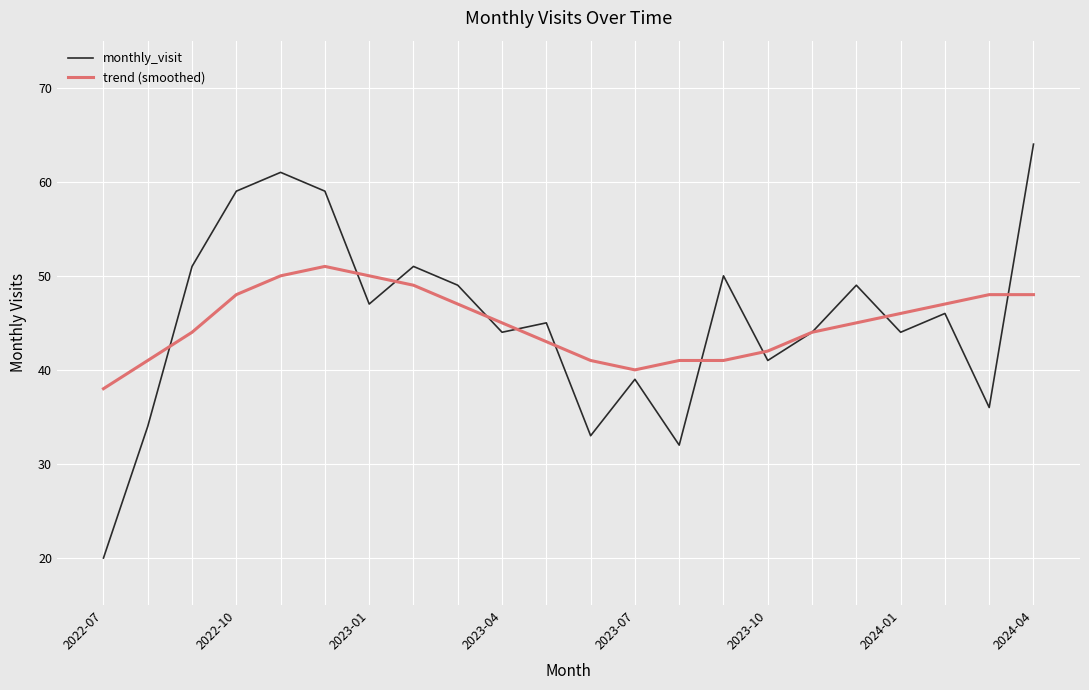

How many lines are shown in the chart?

2